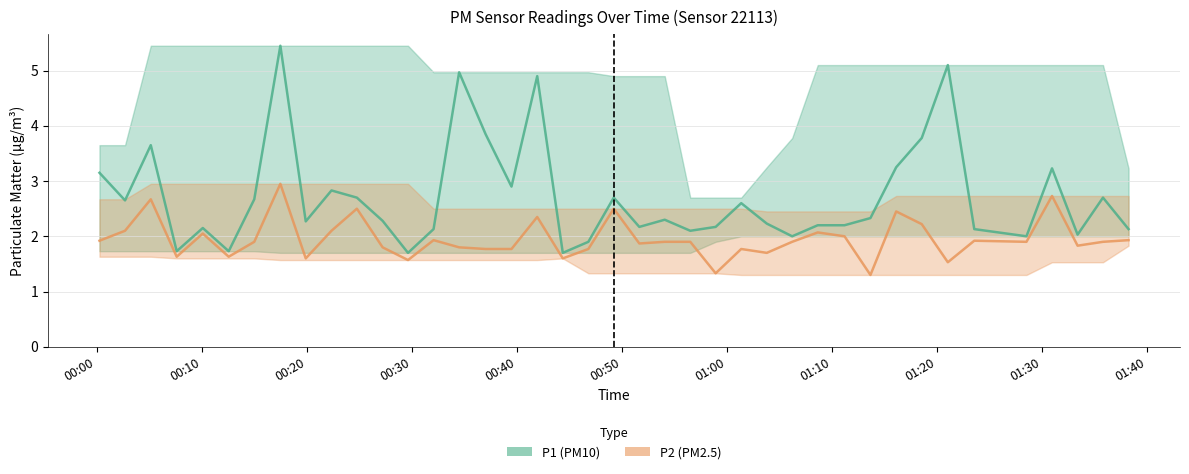

How many lines are shown in the chart?

2